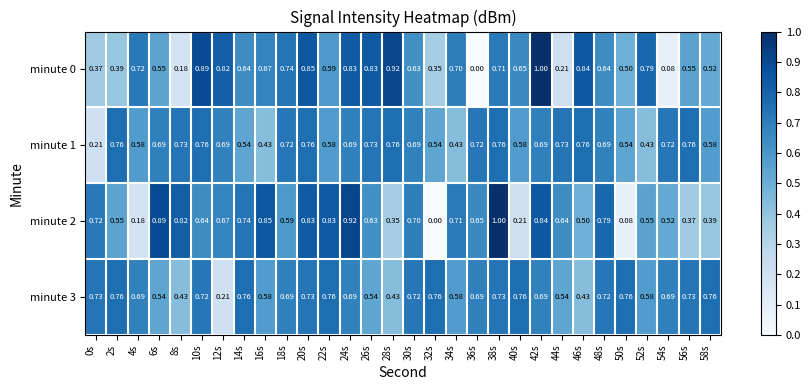

Which series has the largest range (max minus min)?

minute 0